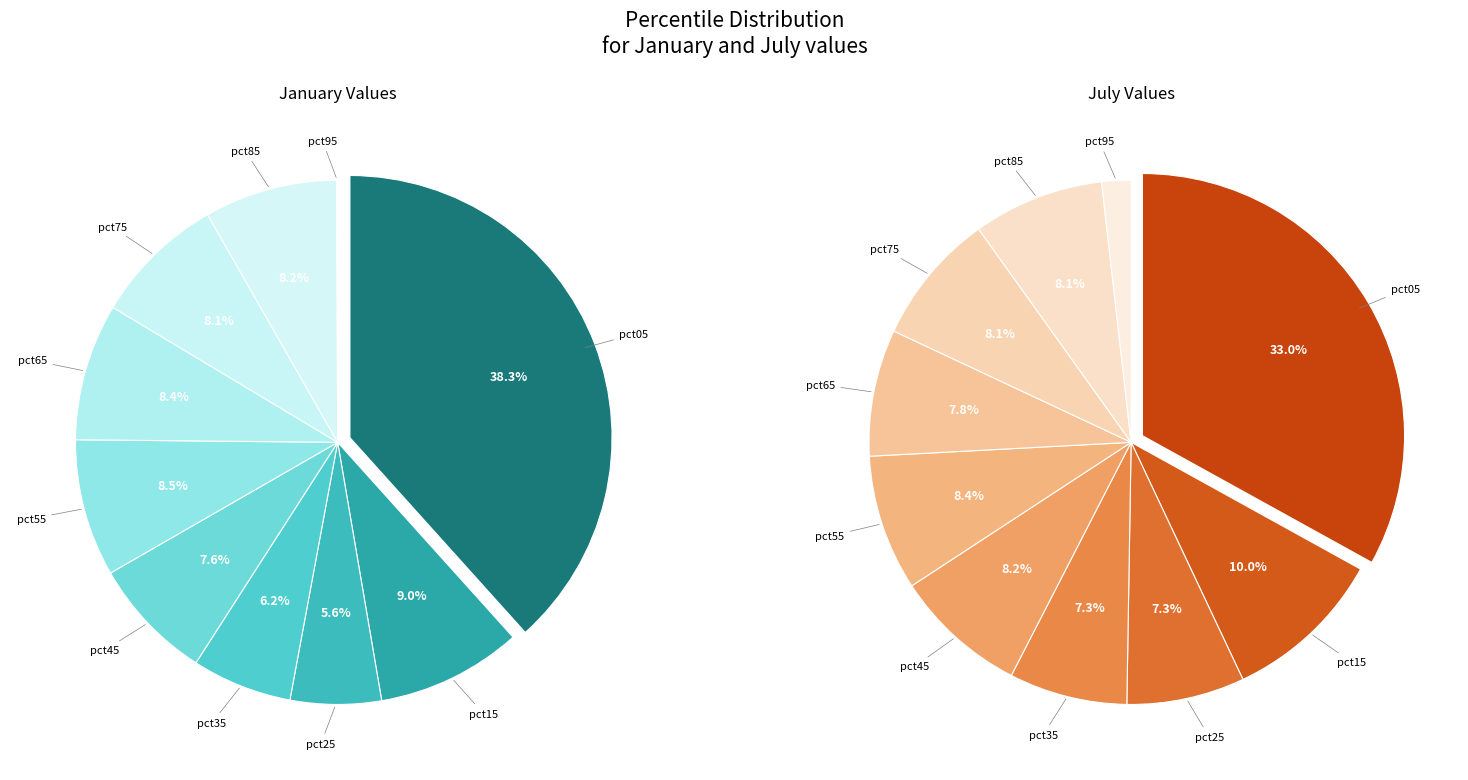

Which series has the largest range (max minus min)?

values_jan